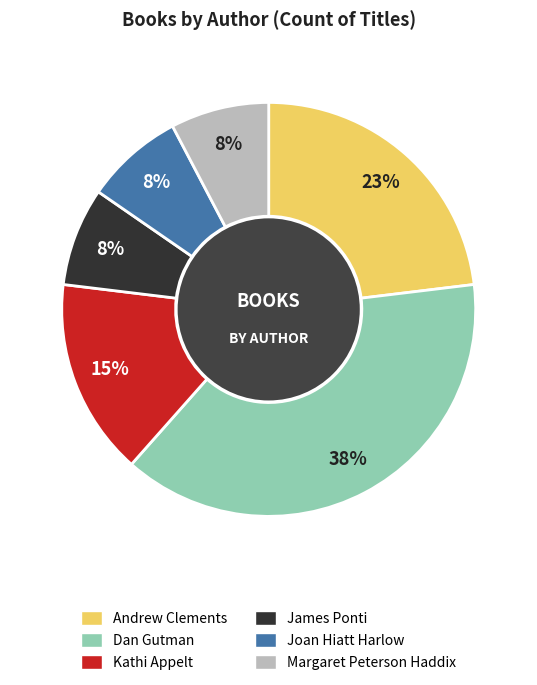

To the nearest percent, what is the combined percentage of Dan Gutman and Margaret Peterson Haddix?

46%